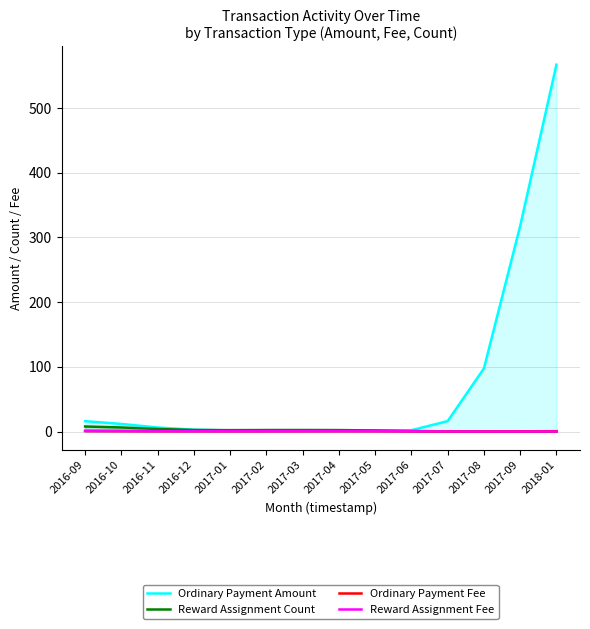

At which label is Ordinary Payment Amount closest to 284?

2017-09